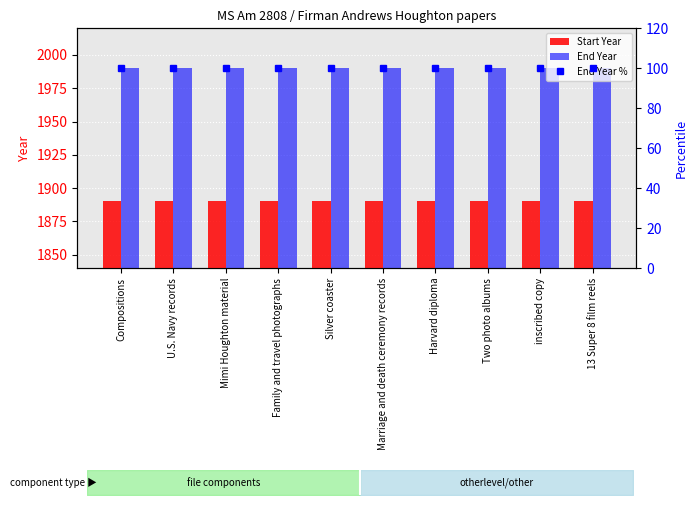

Which has a higher value, Marriage and death ceremony records or Compositions?

Marriage and death ceremony records